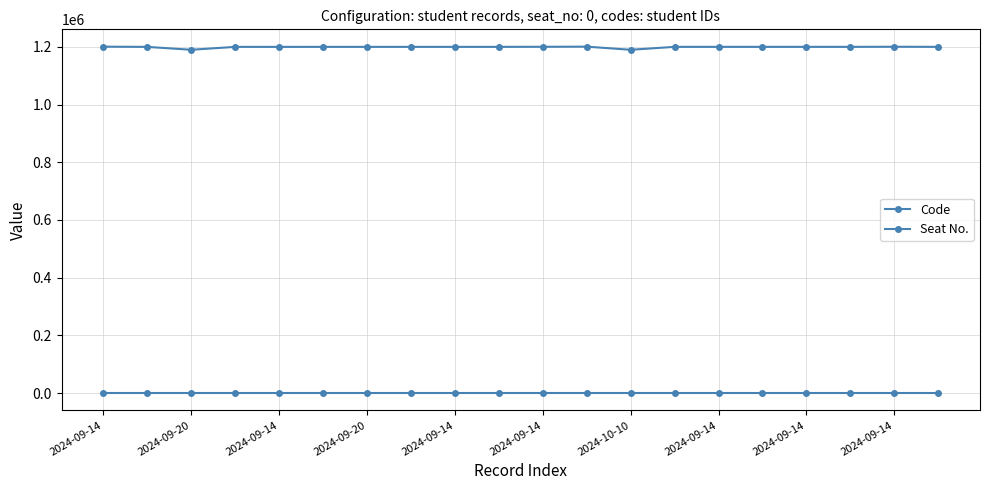

List the labels in order of Seat No. value, smallest first.

2024-09-14, 2024-09-20, 2024-09-14, 2024-09-20, 2024-09-14, 2024-09-14, 2024-10-10, 2024-09-14, 2024-09-14, 2024-09-14, 10, 11, 12, 13, 14, 15, 16, 17, 18, 19